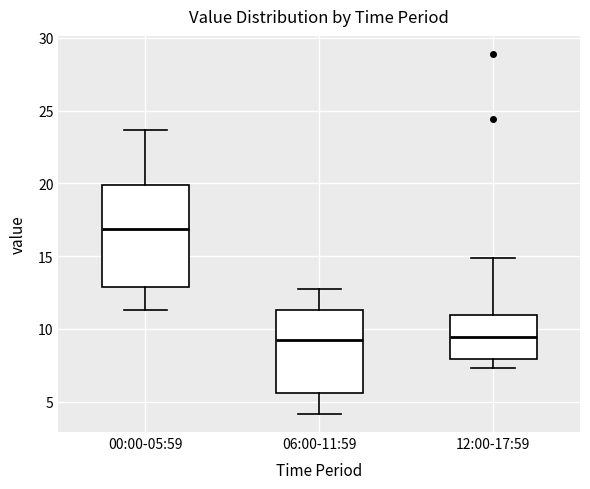

Reading left to right, transcribe this box plot: for each box, give where its median line is, the range the box spans, and where its two whiskers end, as read against the y-axis. The values are not printed on the chart, so give them approximately, as read against the axis.

00:00-05:59: median 17.0, box 13.0 to 20.0, whiskers 11.5 to 23.5
06:00-11:59: median 9.5, box 5.5 to 11.5, whiskers 4.0 to 13.0
12:00-17:59: median 9.5, box 8.0 to 11.0, whiskers 7.5 to 15.0